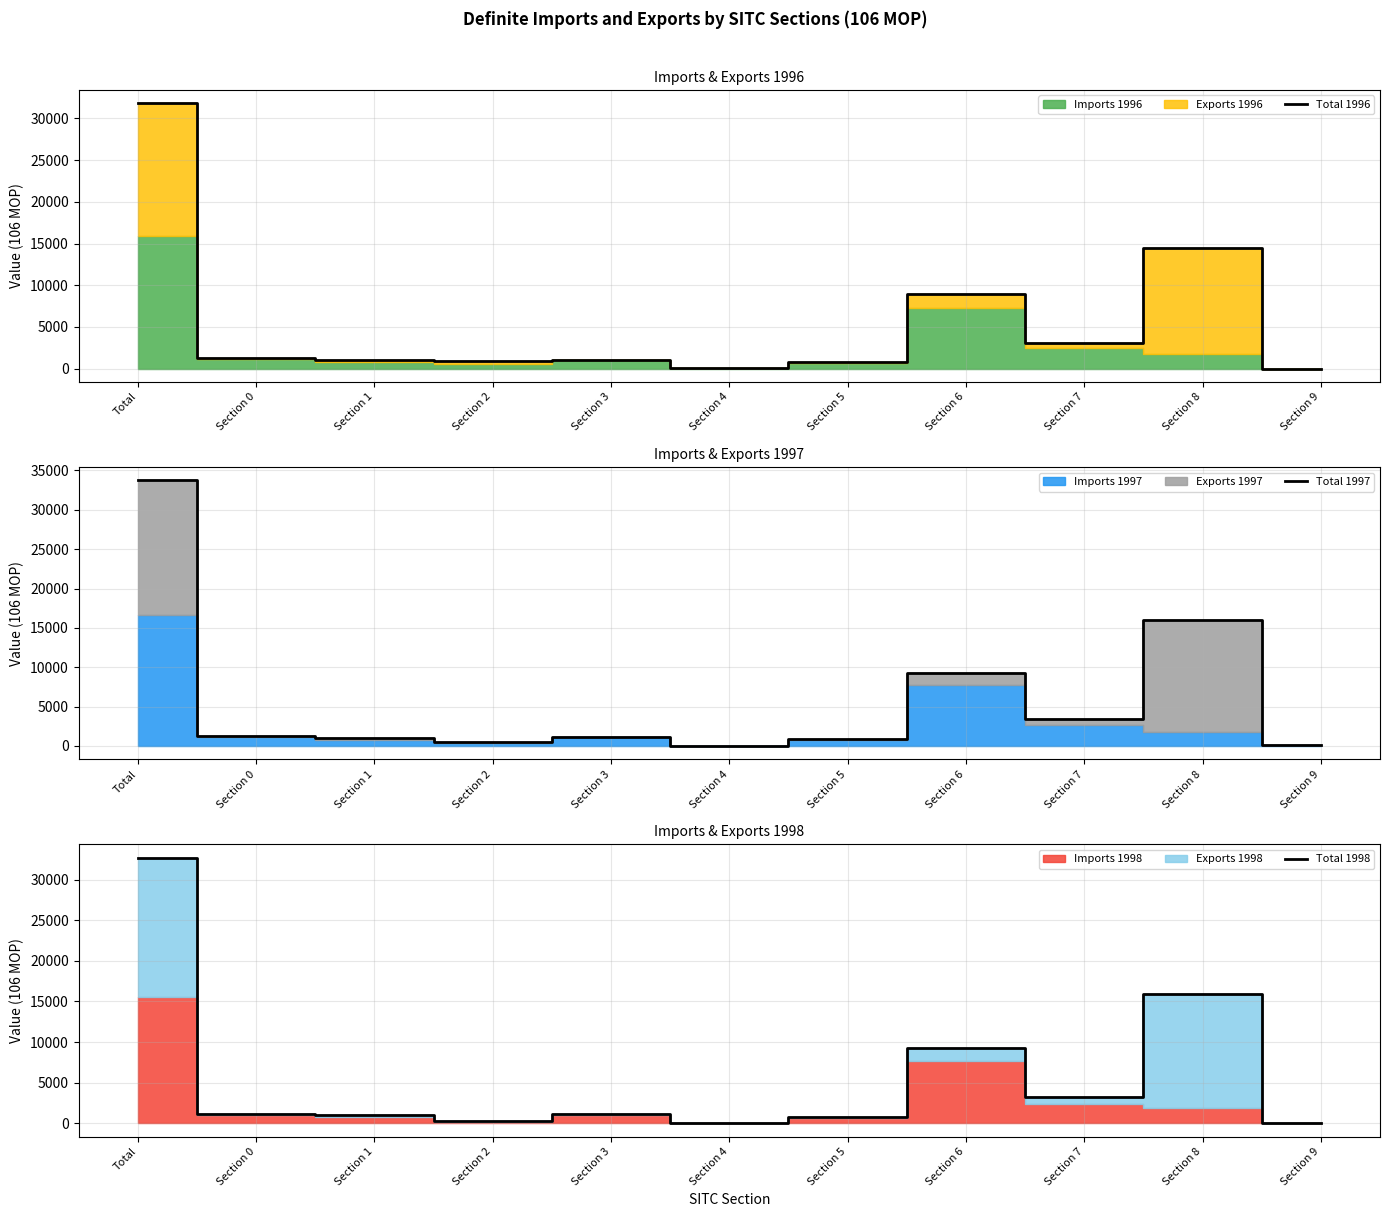

How many data points does each series have?

11